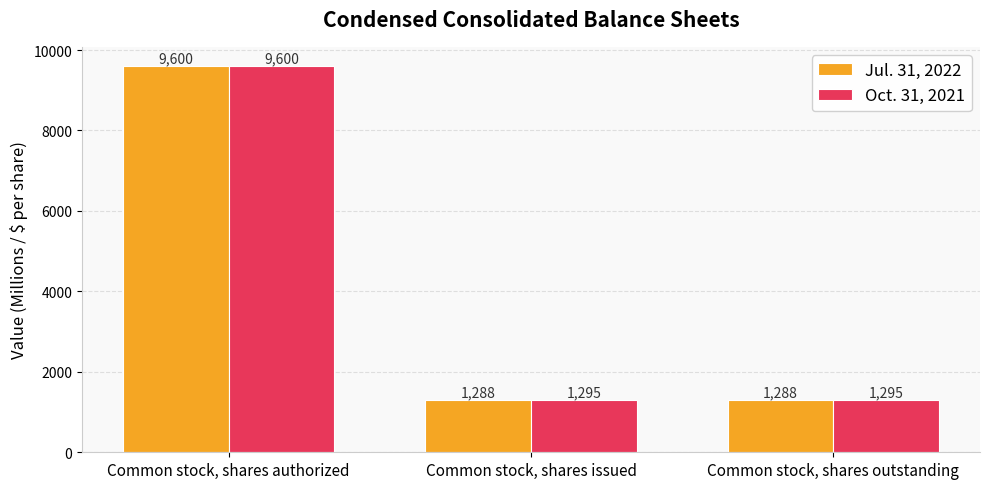

What position from the left is Common stock, shares authorized?

1